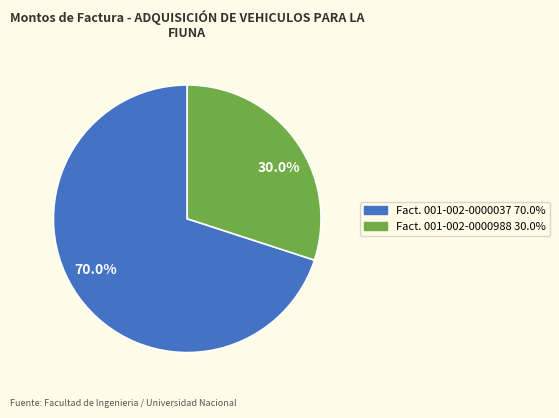

Is there any slice that represents more than half of the pie?

Yes